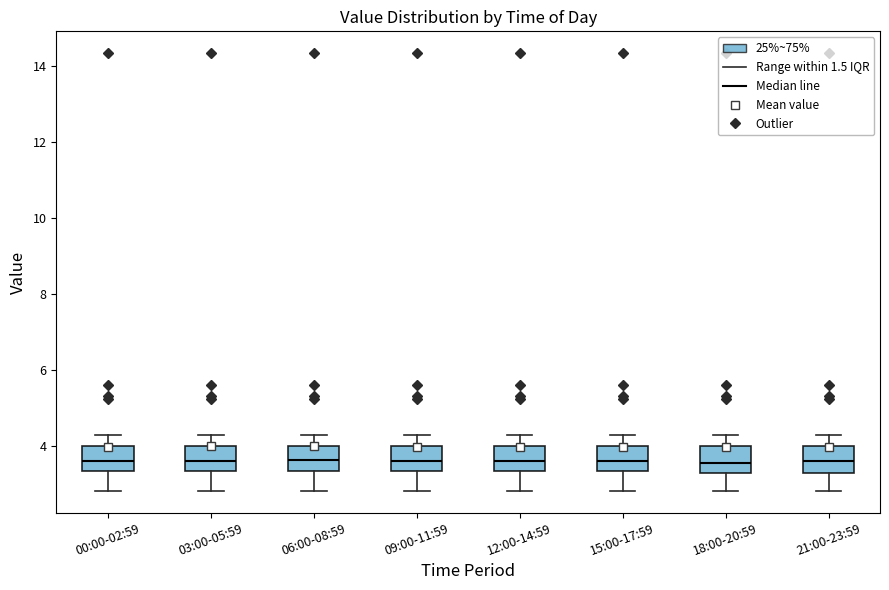

Reading left to right, transcribe this box plot: for each box, give where its median line is, the range the box spans, and where its two whiskers end, as read against the y-axis. The values are not printed on the chart, so give them approximately, as read against the axis.

00:00-02:59: median 3.6, box 3.4 to 4.0, whiskers 2.8 to 4.4
03:00-05:59: median 3.6, box 3.4 to 4.0, whiskers 2.8 to 4.4
06:00-08:59: median 3.6, box 3.4 to 4.0, whiskers 2.8 to 4.4
09:00-11:59: median 3.6, box 3.4 to 4.0, whiskers 2.8 to 4.4
12:00-14:59: median 3.6, box 3.4 to 4.0, whiskers 2.8 to 4.4
15:00-17:59: median 3.6, box 3.4 to 4.0, whiskers 2.8 to 4.4
18:00-20:59: median 3.6, box 3.4 to 4.0, whiskers 2.8 to 4.4
21:00-23:59: median 3.6, box 3.4 to 4.0, whiskers 2.8 to 4.4